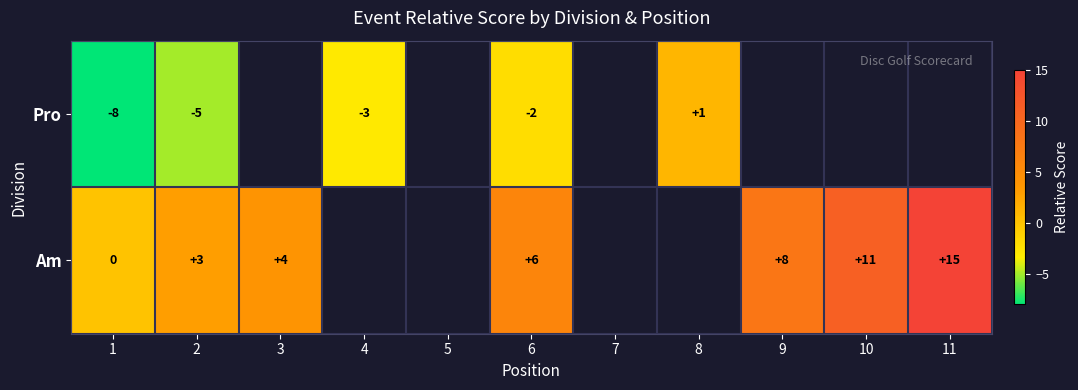

Between 7 and 6, which is larger?

6